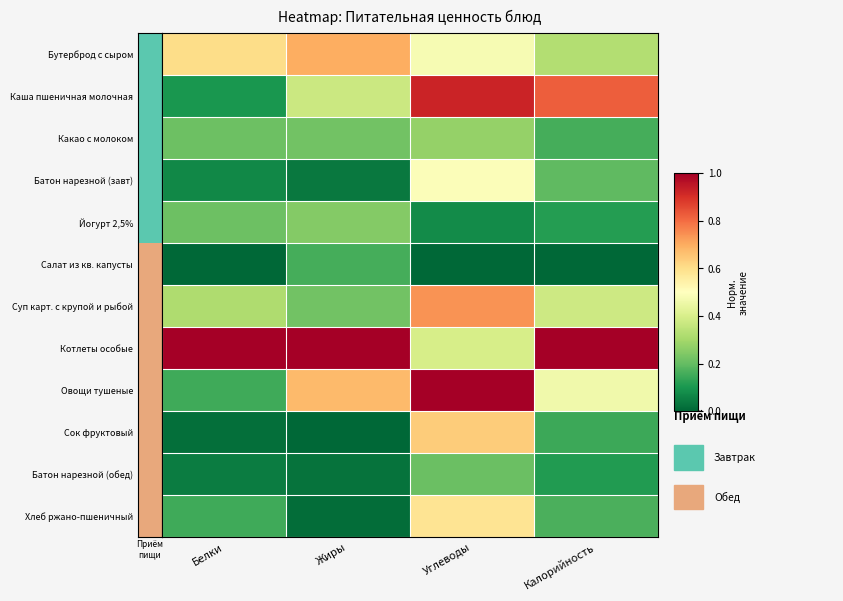

How many distinct data groups are displayed?

12